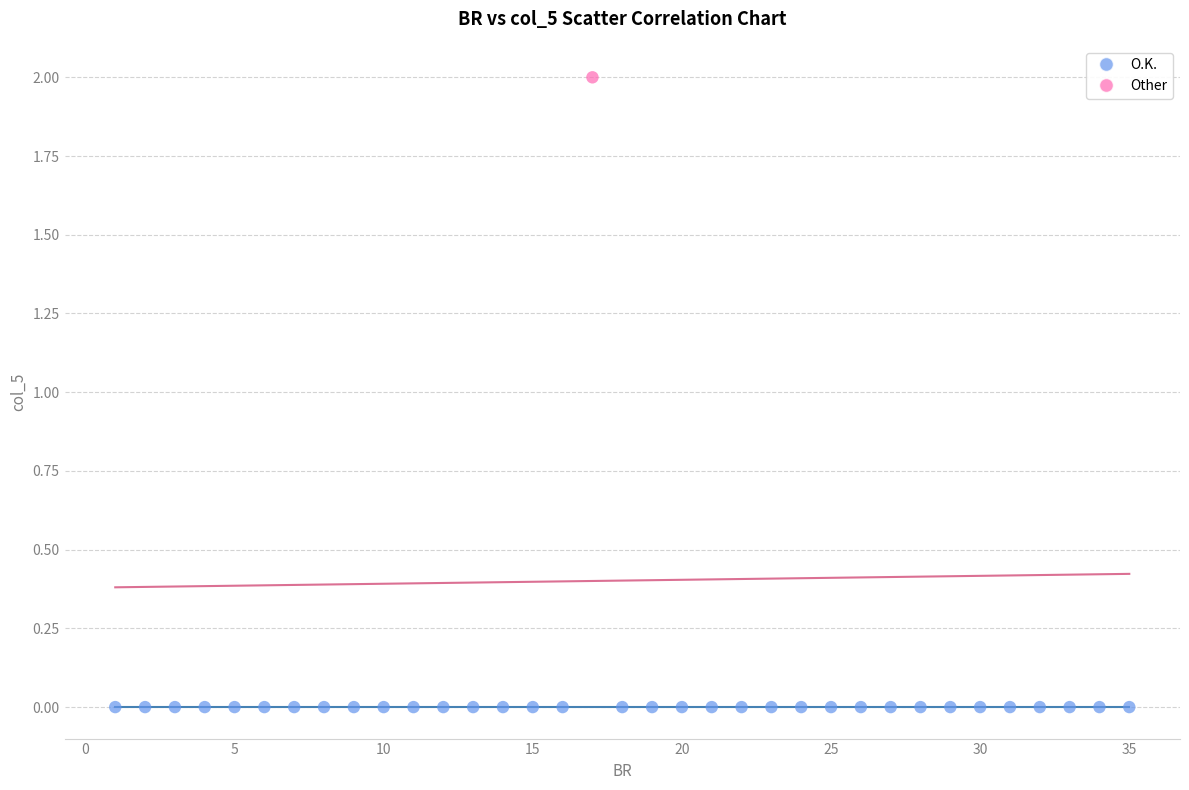

Which series contains the highest Y value?

Other